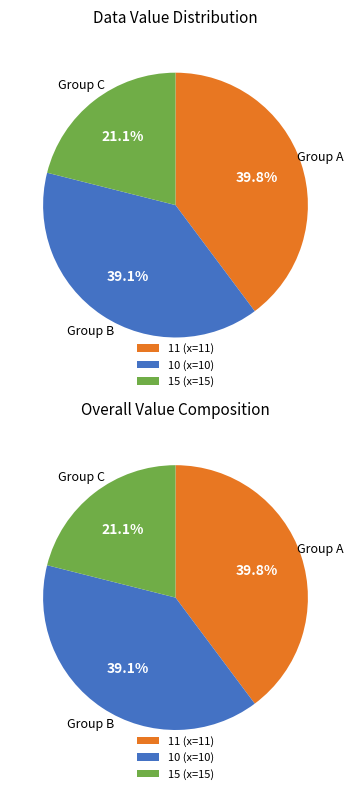

Is there a majority slice in this chart?

No